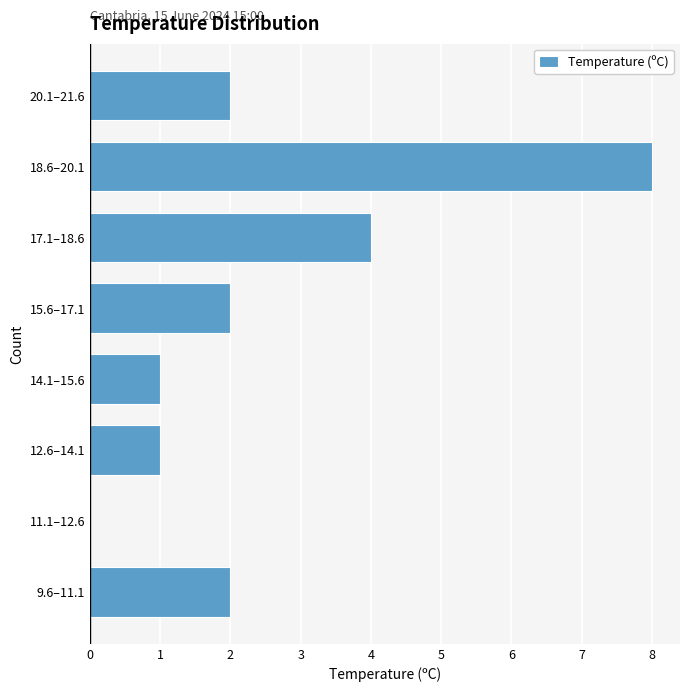

Reading bottom to top, what are all the values shown in this chart?

9.6–11.1=2	11.1–12.6=0	12.6–14.1=1	14.1–15.6=1	15.6–17.1=2	17.1–18.6=4	18.6–20.1=8	20.1–21.6=2